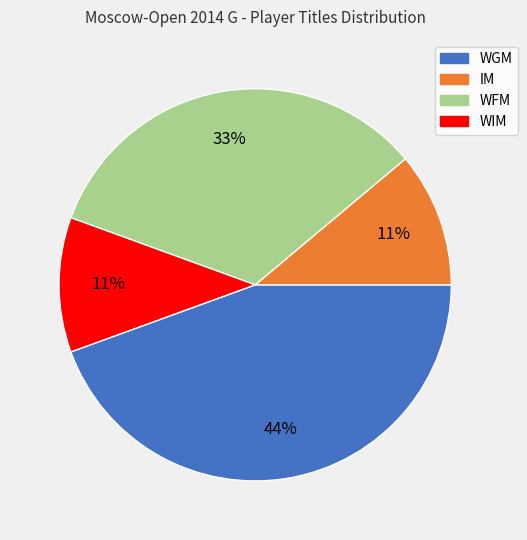

To the nearest percent, what percentage of the pie is WGM?

44%